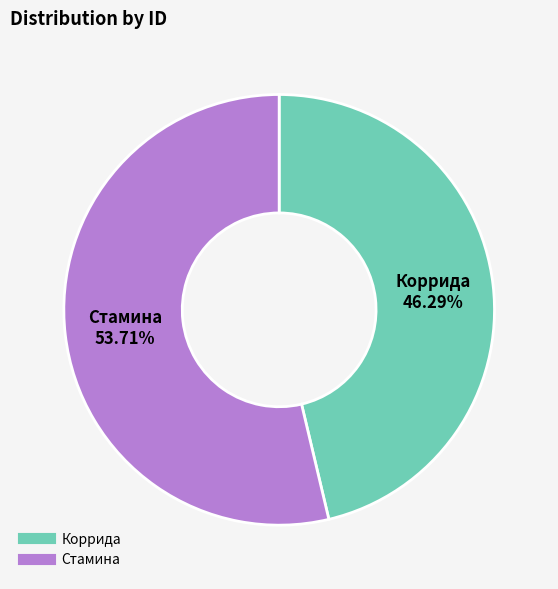

How many slices are in this pie chart?

2